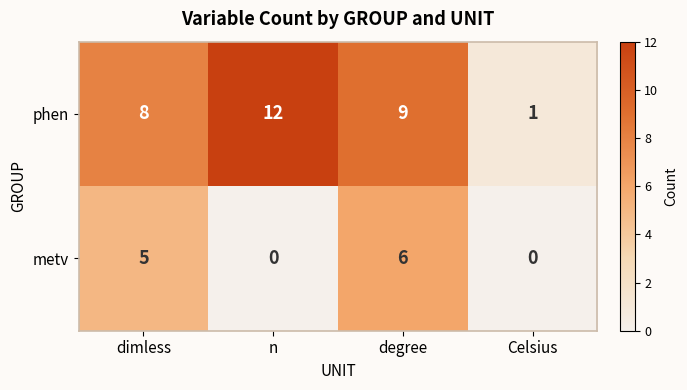

At which label is metv closest to 3?

dimless